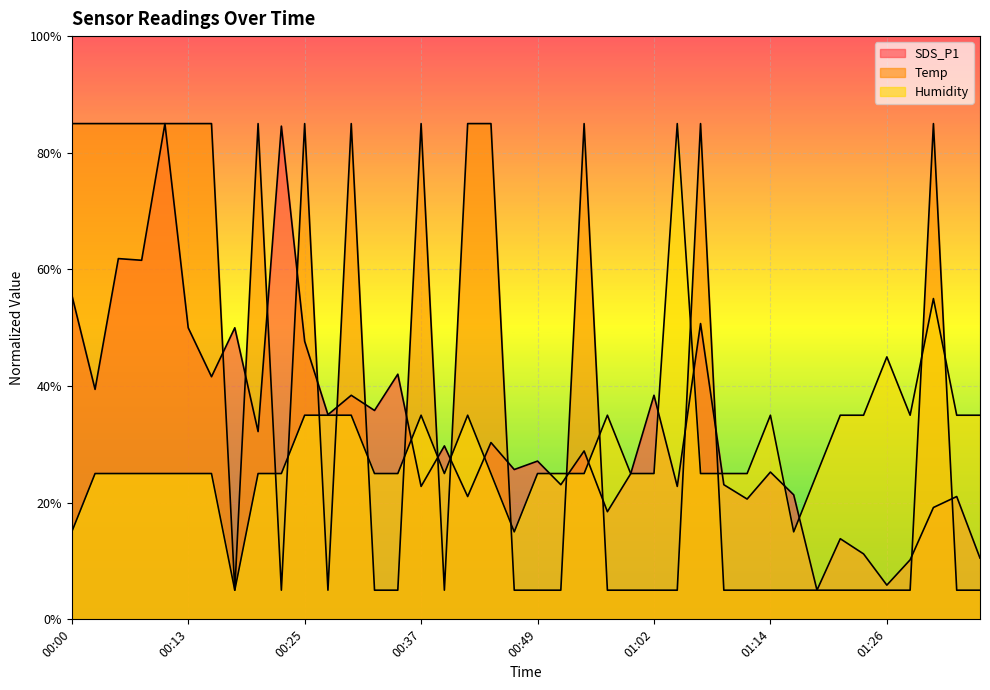

After their last crossing, which series has the higher values: Temp or Humidity?

Humidity